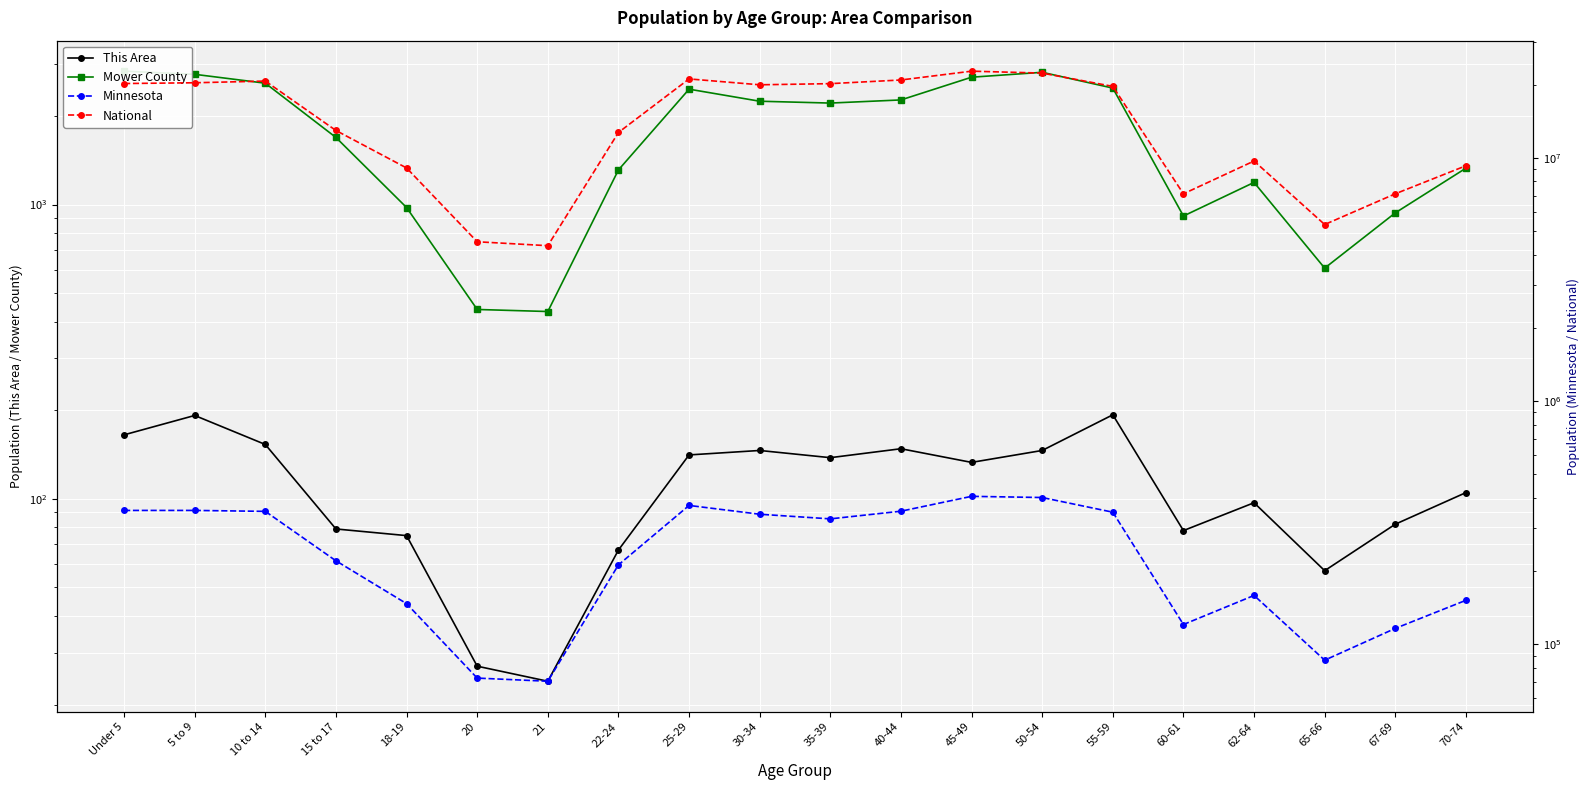

The value of This Area at 18-19 is 75. True or false?

True